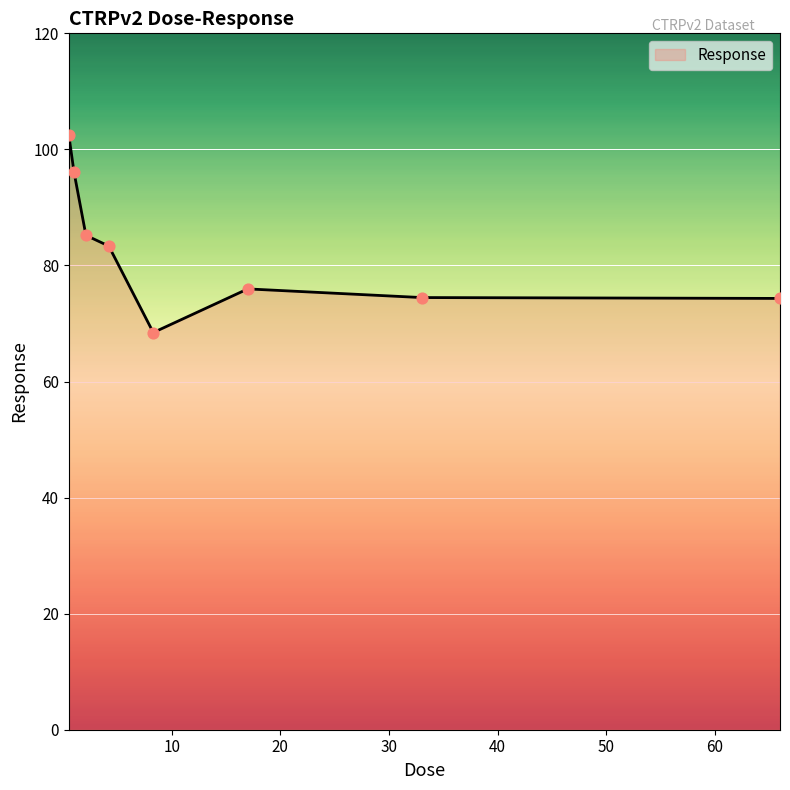

What is the sum of all values?

660.3